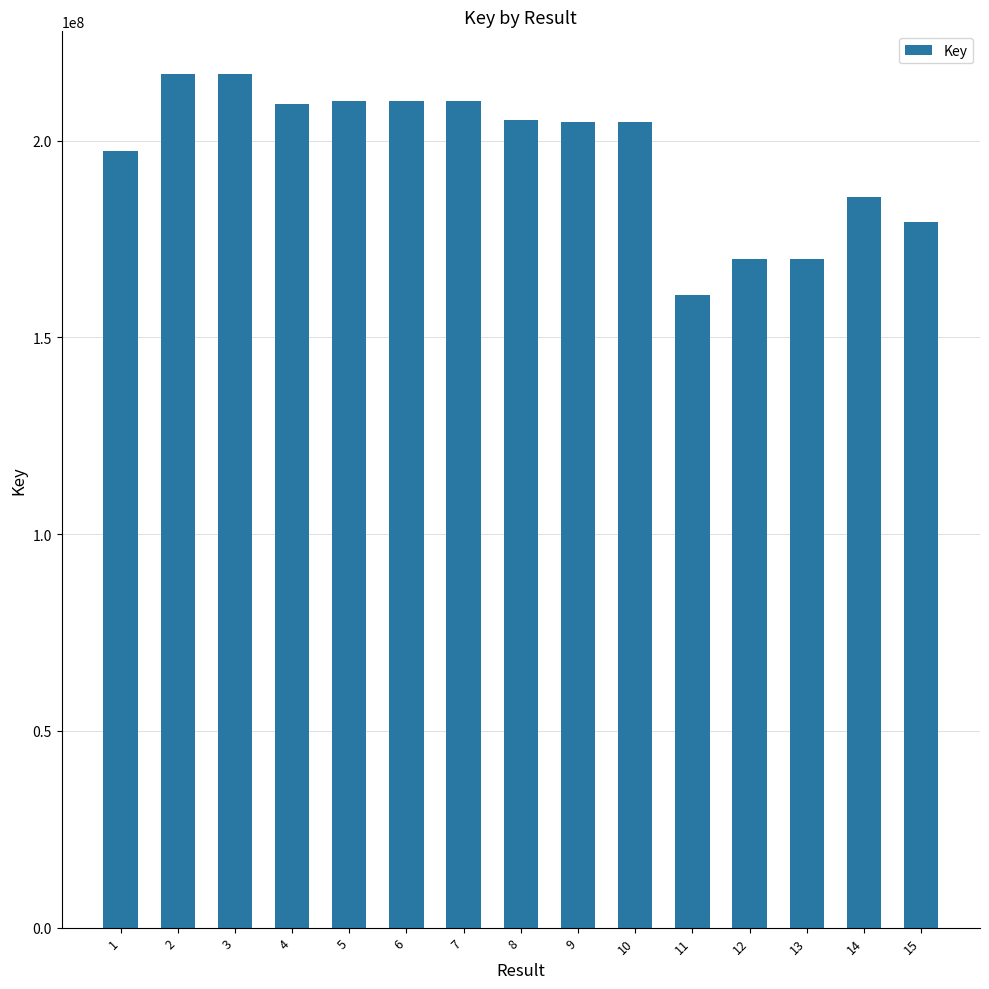

Does the chart contain any negative values?

No